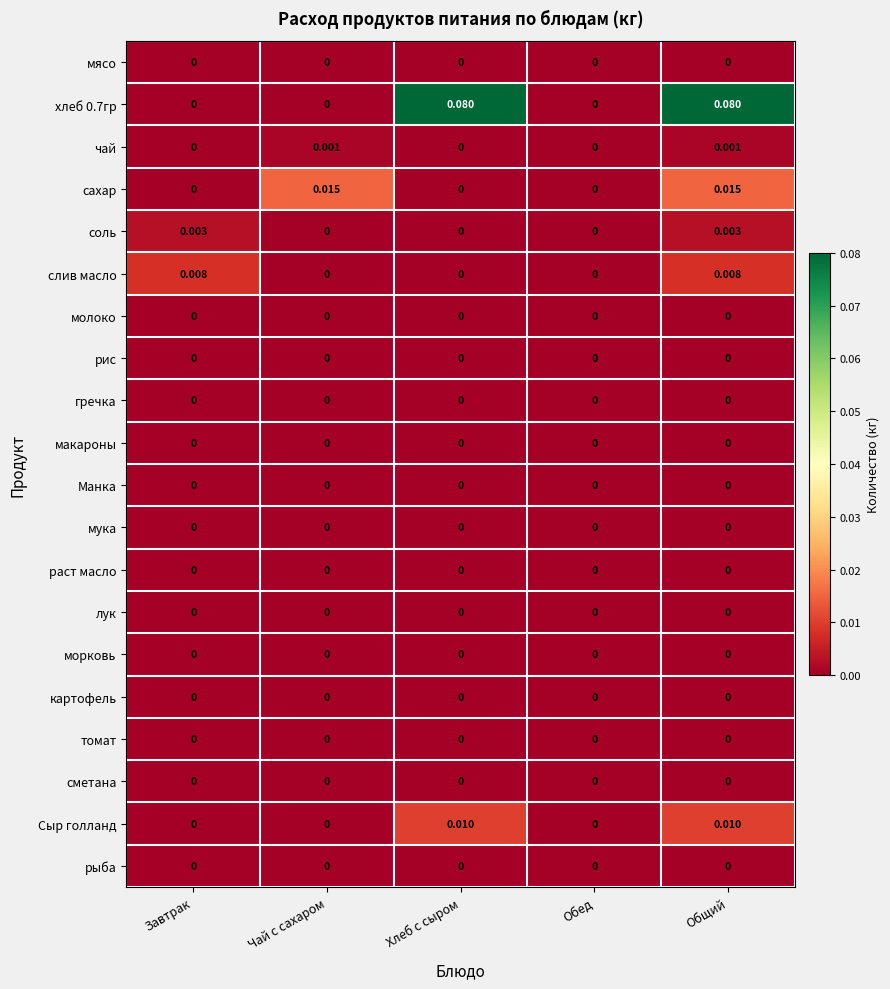

Between Завтрак and Обед, which series saw the biggest shift?

слив масло